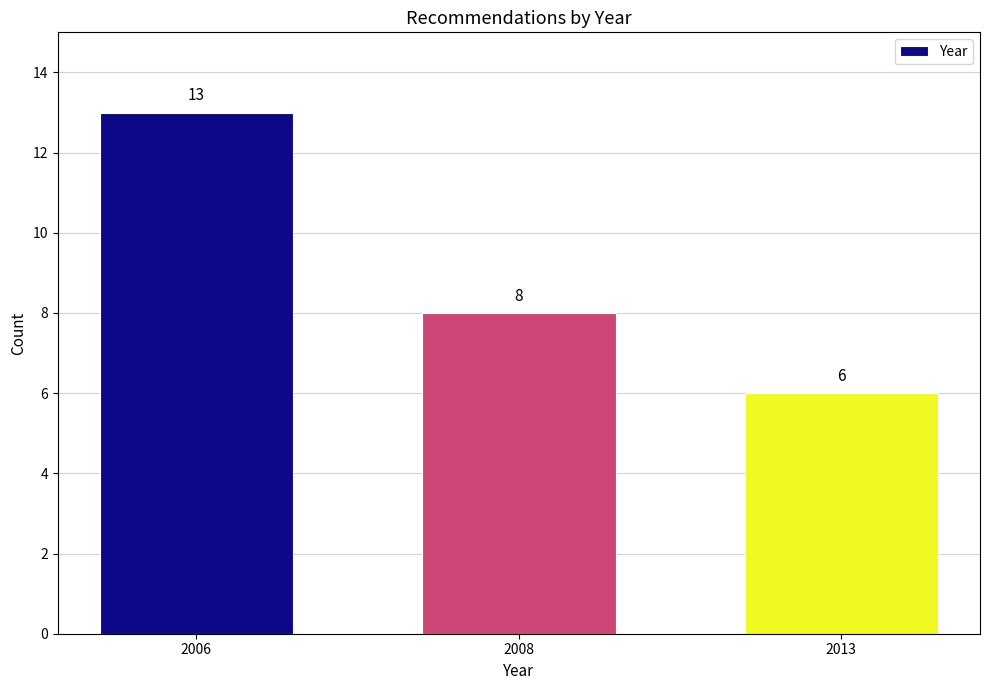

Reading left to right, transcribe all the data shown in this chart.

13	8	6